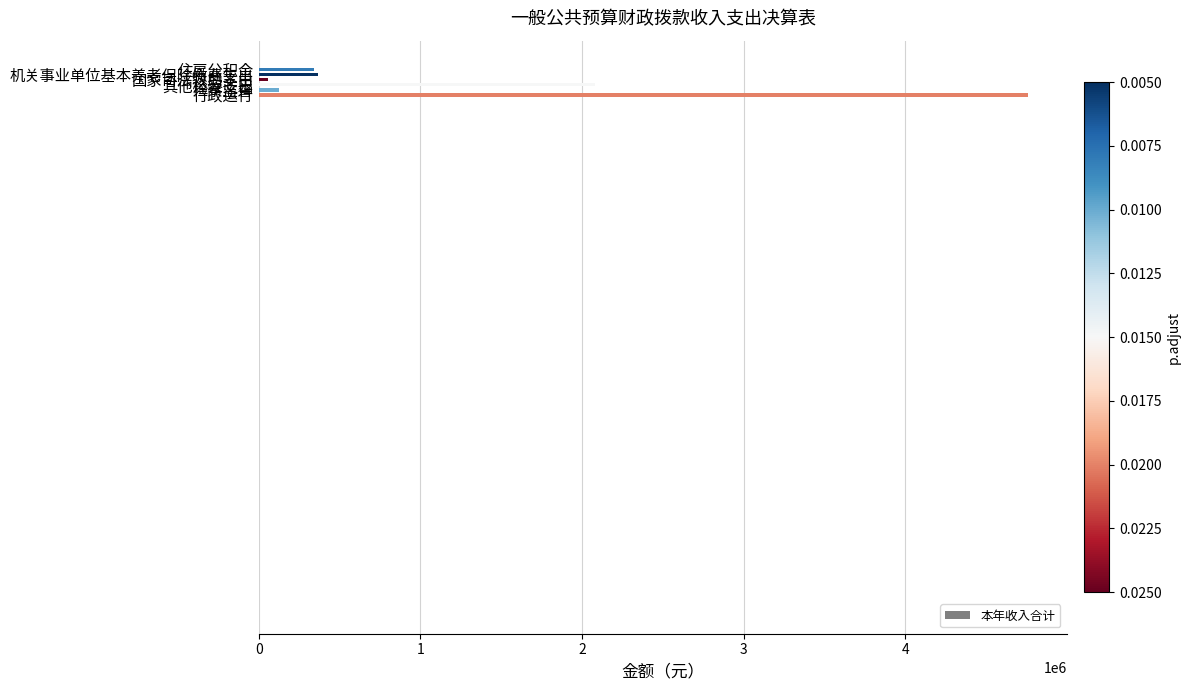

What is the greatest value displayed?

4760536.0